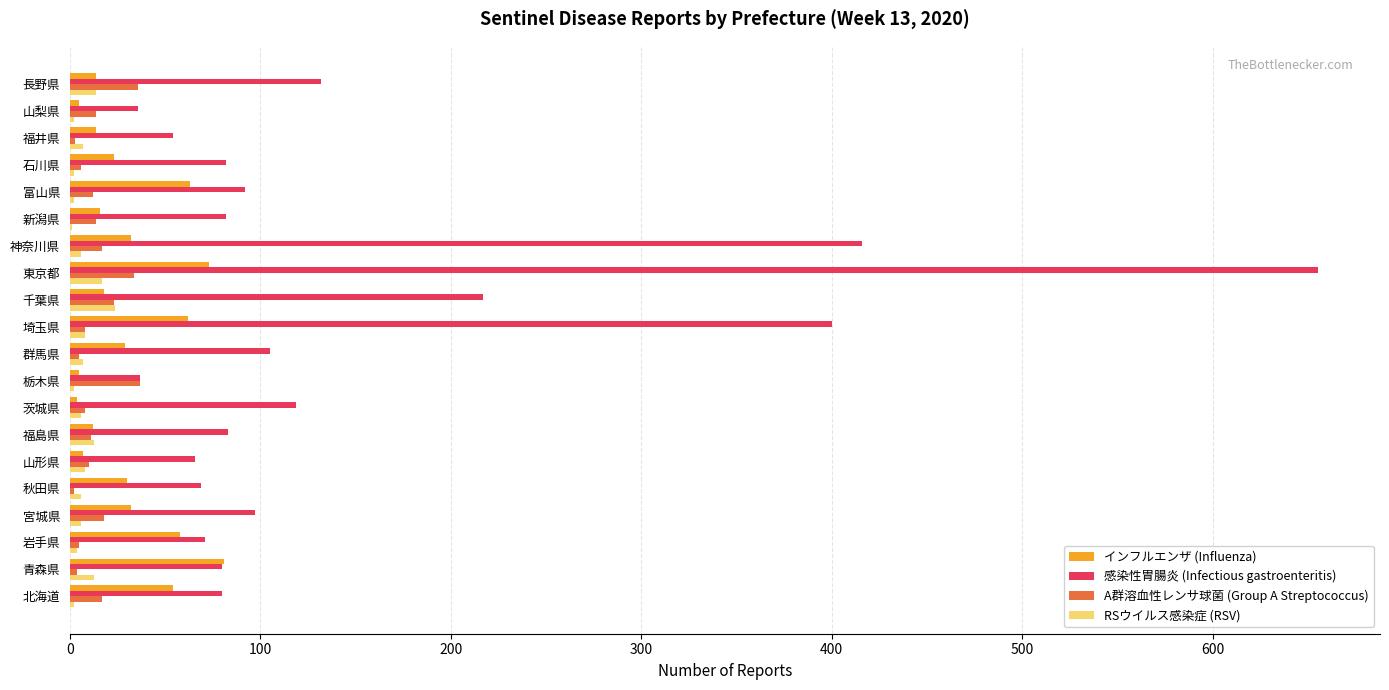

What are all the series names shown in the legend?

インフルエンザ (Influenza), 感染性胃腸炎 (Infectious gastroenteritis), A群溶血性レンサ球菌 (Group A Streptococcus), RSウイルス感染症 (RSV)